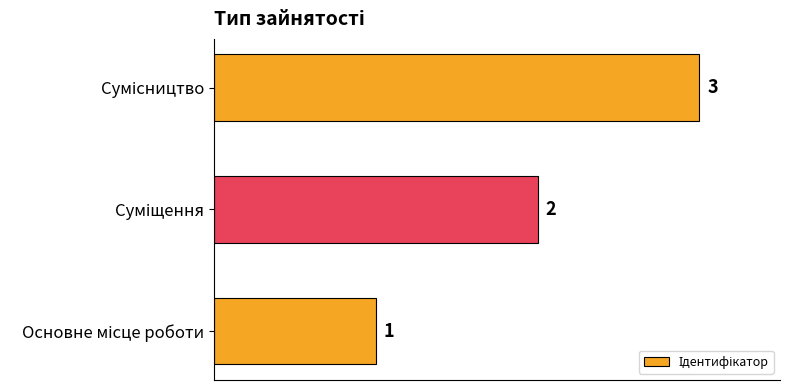

How many values are between 1 and 3?

3